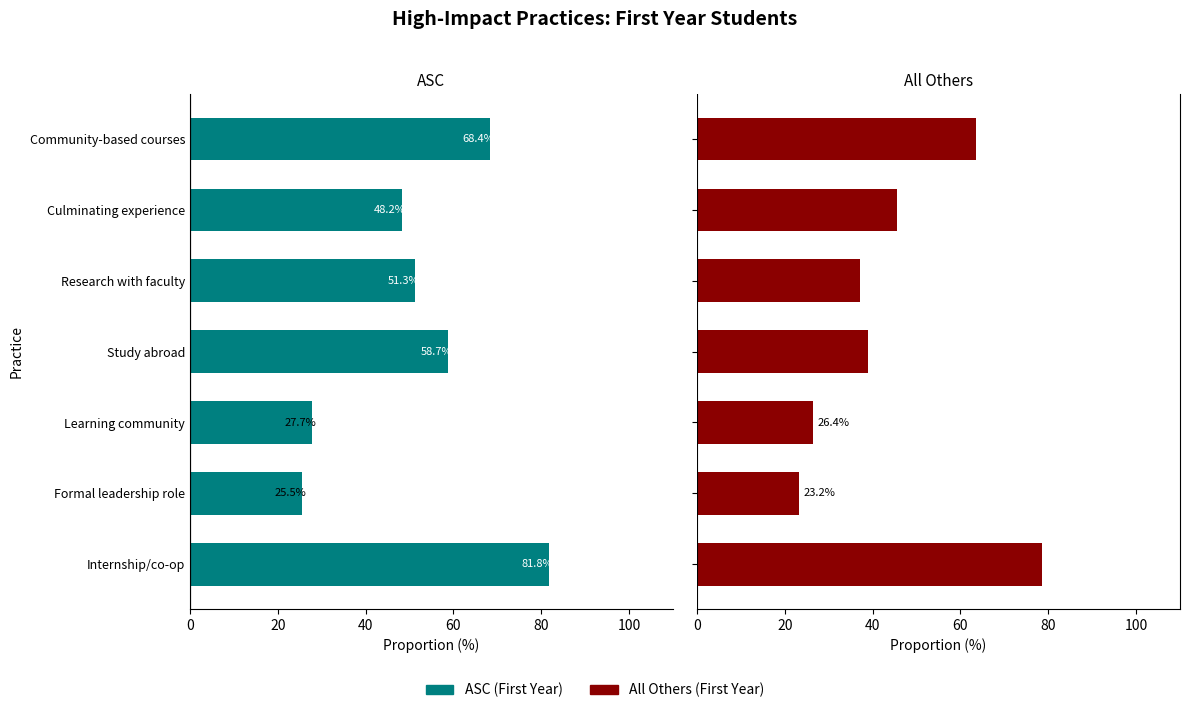

Is it true that ASC (First Year) equals -34.4 at Research with faculty?

False